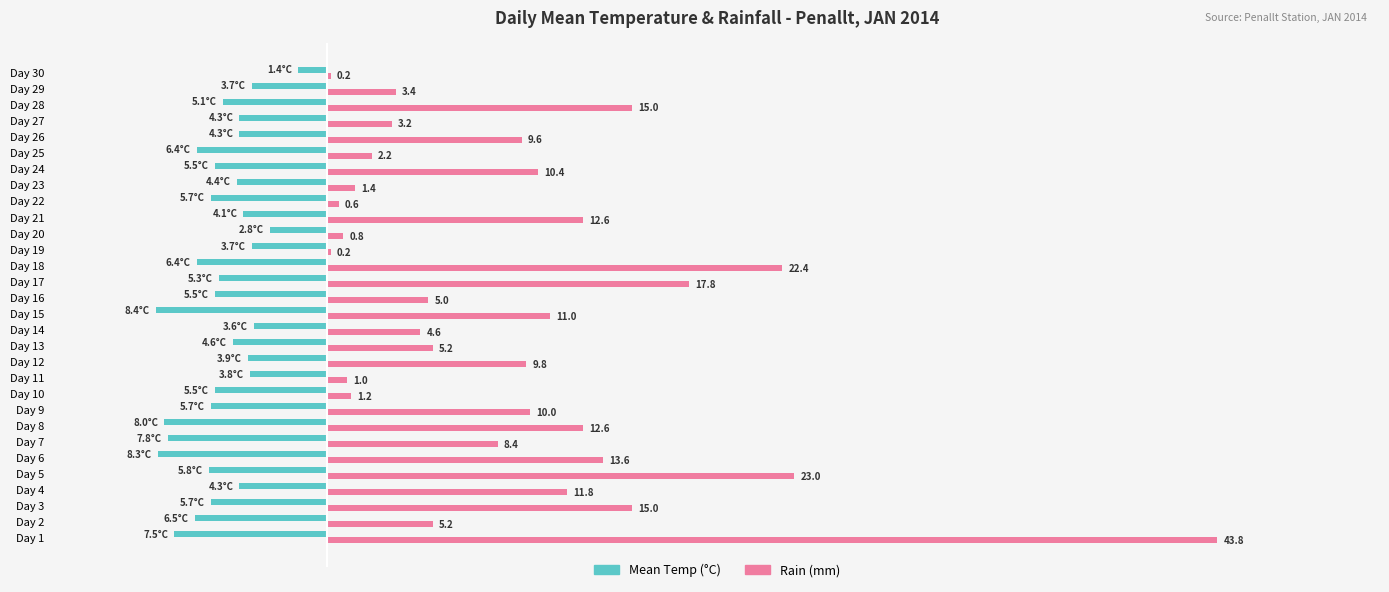

Which series has the largest range (max minus min)?

Rain (mm)